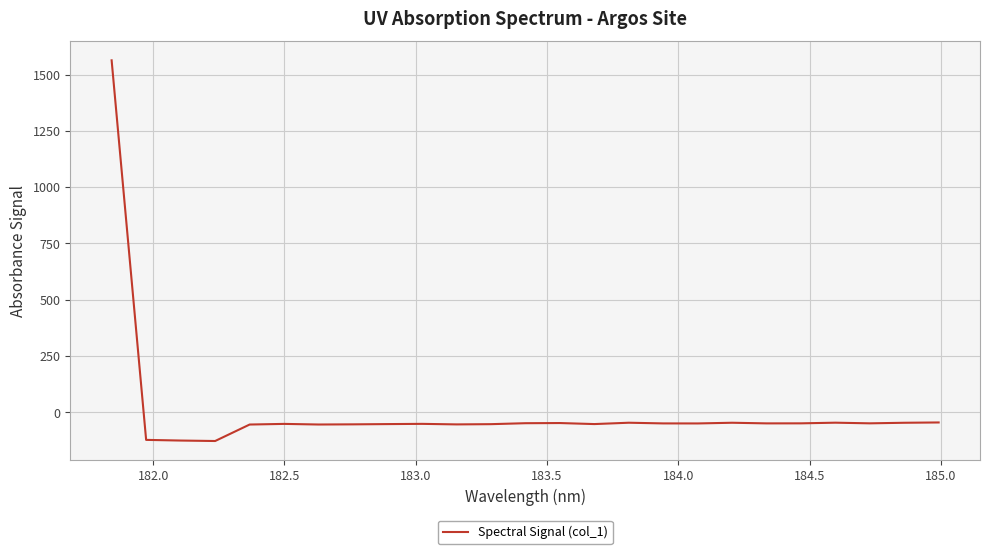

What is the maximum value shown in the chart?

1563.1